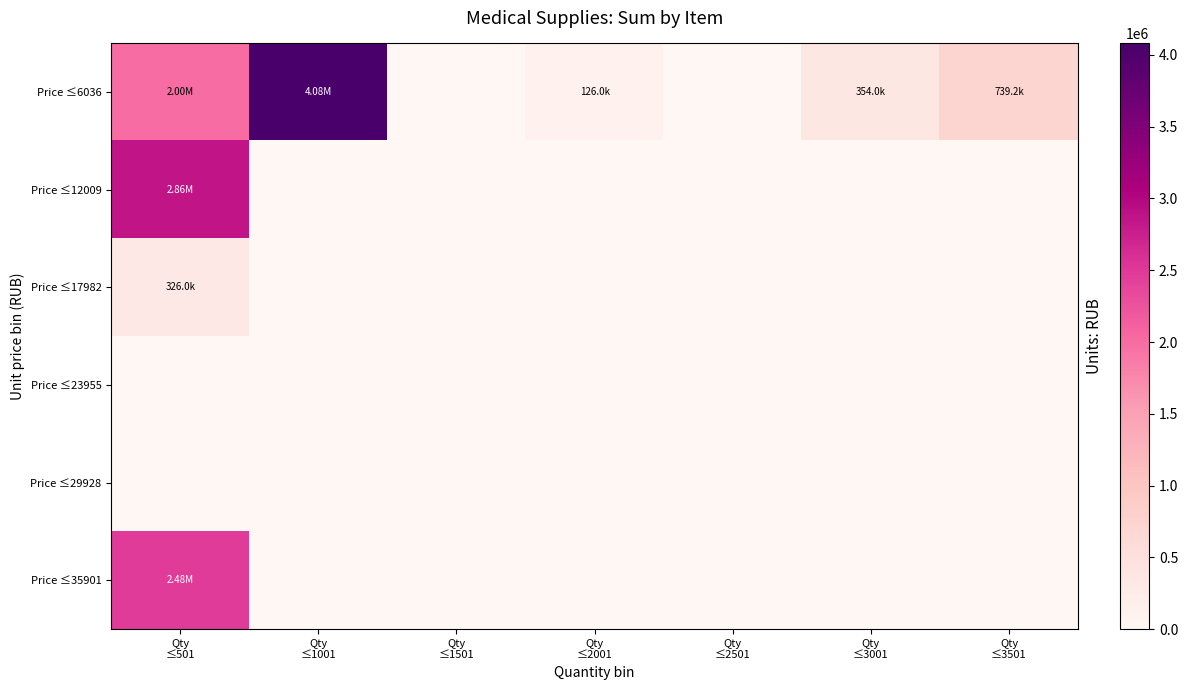

Which has a higher value, Qty
≤2001 or Qty
≤2501?

Qty
≤2001